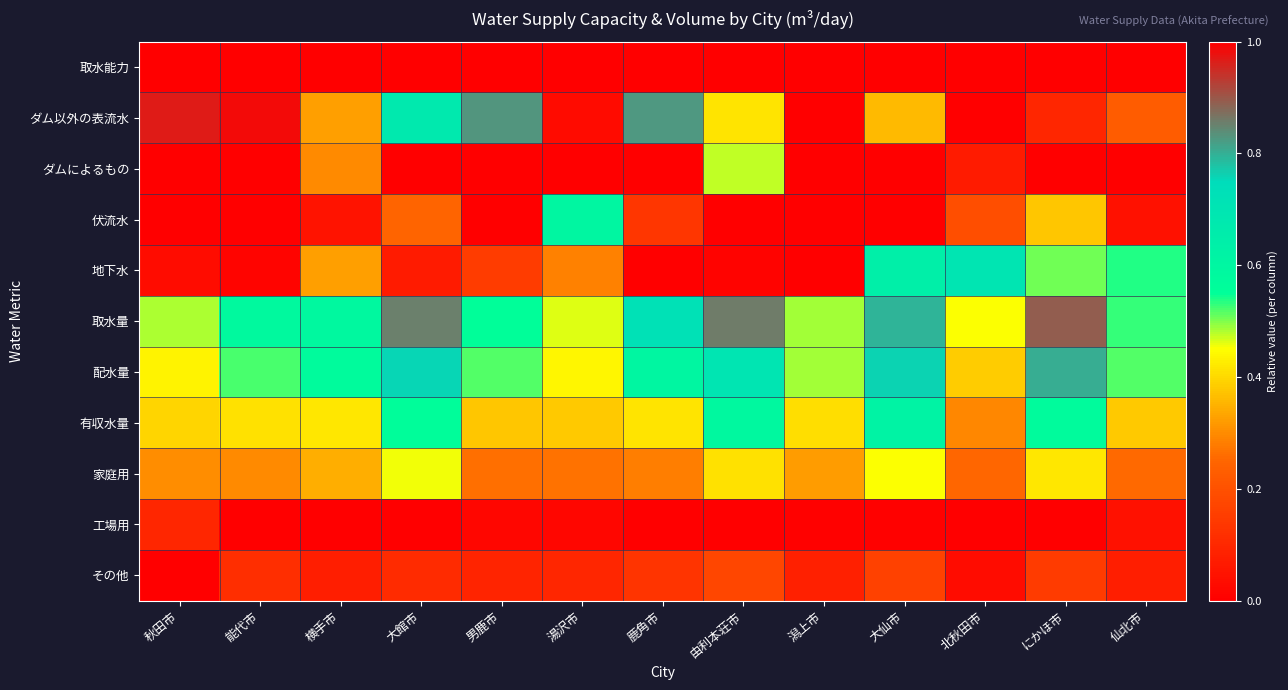

Reading left to right, what are all the values shown in this chart?

取水能力: 秋田市=1.0	能代市=1.0	横手市=1.0	大館市=1.0	男鹿市=1.0	湯沢市=1.0	鹿角市=1.0	由利本荘市=1.0	潟上市=1.0	大仙市=1.0	北秋田市=1.0	にかほ市=1.0	仙北市=1.0
ダム以外の表流水: 秋田市=1.0	能代市=1.0	横手市=0.3	大館市=0.7	男鹿市=0.8	湯沢市=0.0	鹿角市=0.8	由利本荘市=0.4	潟上市=0.0	大仙市=0.4	北秋田市=0.0	にかほ市=0.1	仙北市=0.2
ダムによるもの: 秋田市=0.0	能代市=0.0	横手市=0.3	大館市=0.0	男鹿市=0.0	湯沢市=0.0	鹿角市=0.0	由利本荘市=0.5	潟上市=0.0	大仙市=0.0	北秋田市=0.1	にかほ市=0.0	仙北市=0.0
伏流水: 秋田市=0.0	能代市=0.0	横手市=0.0	大館市=0.2	男鹿市=0.0	湯沢市=0.6	鹿角市=0.1	由利本荘市=0.0	潟上市=0.0	大仙市=0.0	北秋田市=0.2	にかほ市=0.4	仙北市=0.0
地下水: 秋田市=0.0	能代市=0.0	横手市=0.3	大館市=0.1	男鹿市=0.2	湯沢市=0.3	鹿角市=0.0	由利本荘市=0.0	潟上市=1.0	大仙市=0.6	北秋田市=0.7	にかほ市=0.5	仙北市=0.5
取水量: 秋田市=0.5	能代市=0.6	横手市=0.6	大館市=0.9	男鹿市=0.6	湯沢市=0.5	鹿角市=0.7	由利本荘市=0.9	潟上市=0.5	大仙市=0.8	北秋田市=0.5	にかほ市=0.9	仙北市=0.5
配水量: 秋田市=0.4	能代市=0.5	横手市=0.6	大館市=0.8	男鹿市=0.5	湯沢市=0.4	鹿角市=0.6	由利本荘市=0.7	潟上市=0.5	大仙市=0.8	北秋田市=0.4	にかほ市=0.8	仙北市=0.5
有収水量: 秋田市=0.4	能代市=0.4	横手市=0.4	大館市=0.6	男鹿市=0.4	湯沢市=0.4	鹿角市=0.4	由利本荘市=0.6	潟上市=0.4	大仙市=0.6	北秋田市=0.3	にかほ市=0.6	仙北市=0.4
家庭用: 秋田市=0.3	能代市=0.3	横手市=0.3	大館市=0.5	男鹿市=0.3	湯沢市=0.3	鹿角市=0.3	由利本荘市=0.4	潟上市=0.3	大仙市=0.5	北秋田市=0.3	にかほ市=0.4	仙北市=0.3
工場用: 秋田市=0.1	能代市=0.0	横手市=0.0	大館市=0.0	男鹿市=0.0	湯沢市=0.0	鹿角市=0.0	由利本荘市=0.0	潟上市=0.0	大仙市=0.0	北秋田市=0.0	にかほ市=0.0	仙北市=0.0
その他: 秋田市=0.0	能代市=0.1	横手市=0.1	大館市=0.1	男鹿市=0.1	湯沢市=0.1	鹿角市=0.1	由利本荘市=0.2	潟上市=0.1	大仙市=0.2	北秋田市=0.0	にかほ市=0.1	仙北市=0.1